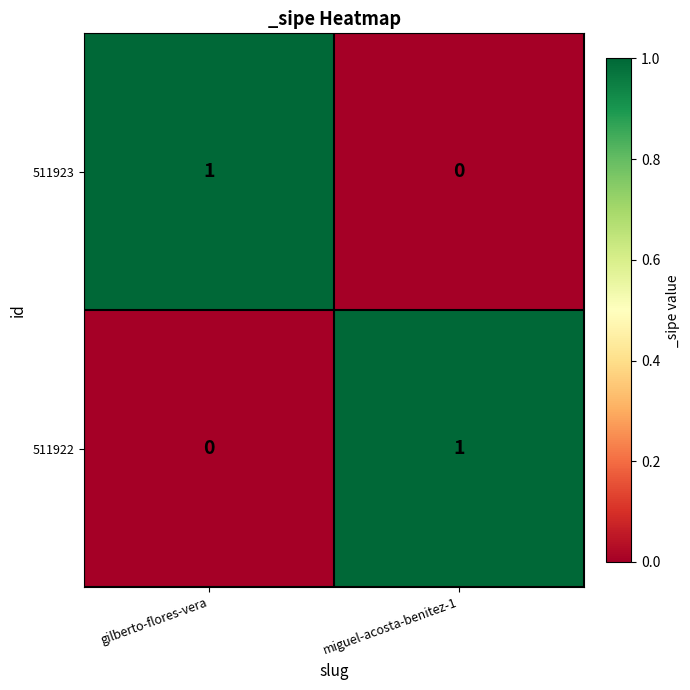

Where is 511922 nearest to the value 0?

gilberto-flores-vera